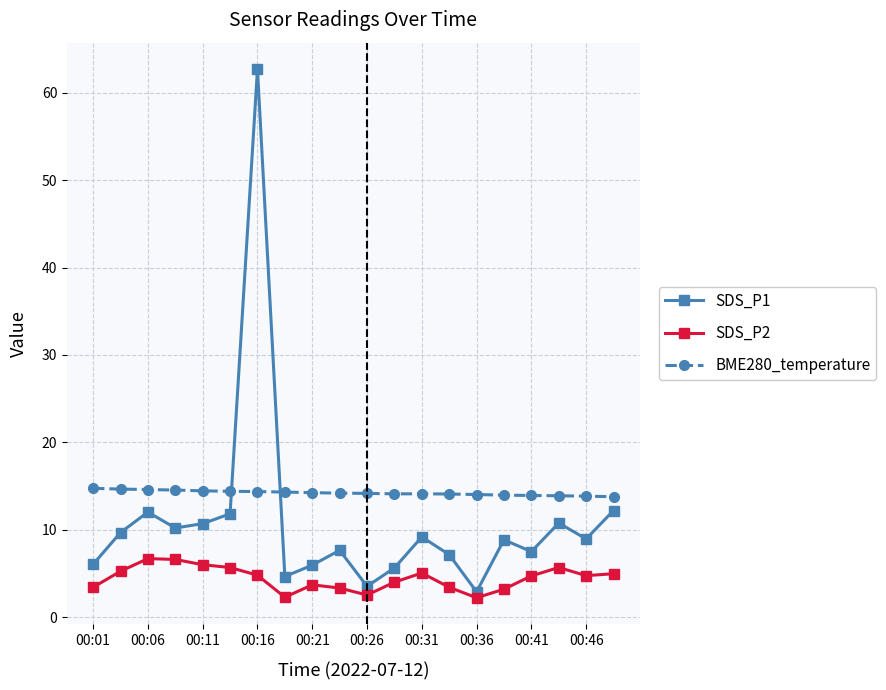

What is the highest value of the SDS_P1 series?

62.7